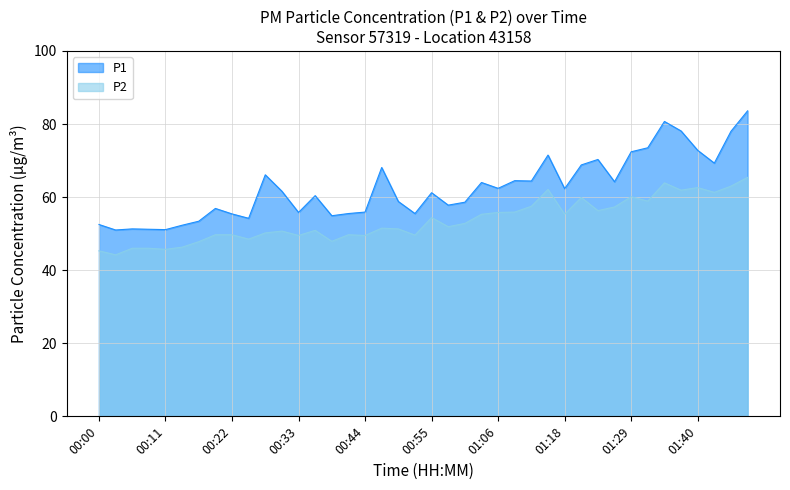

What is the difference between the highest and lowest values at 00:00?

7.2